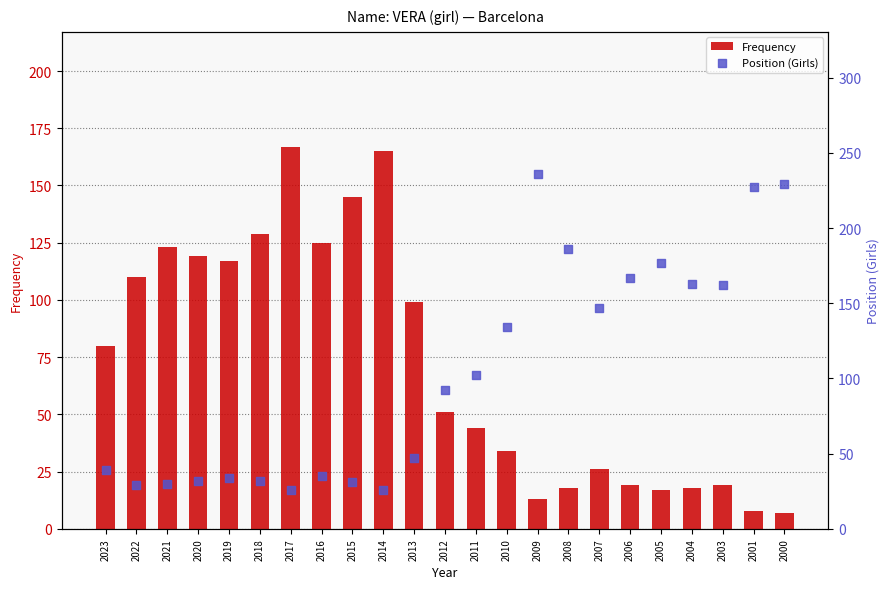

Which series reaches the maximum Y coordinate?

Position (Girls)